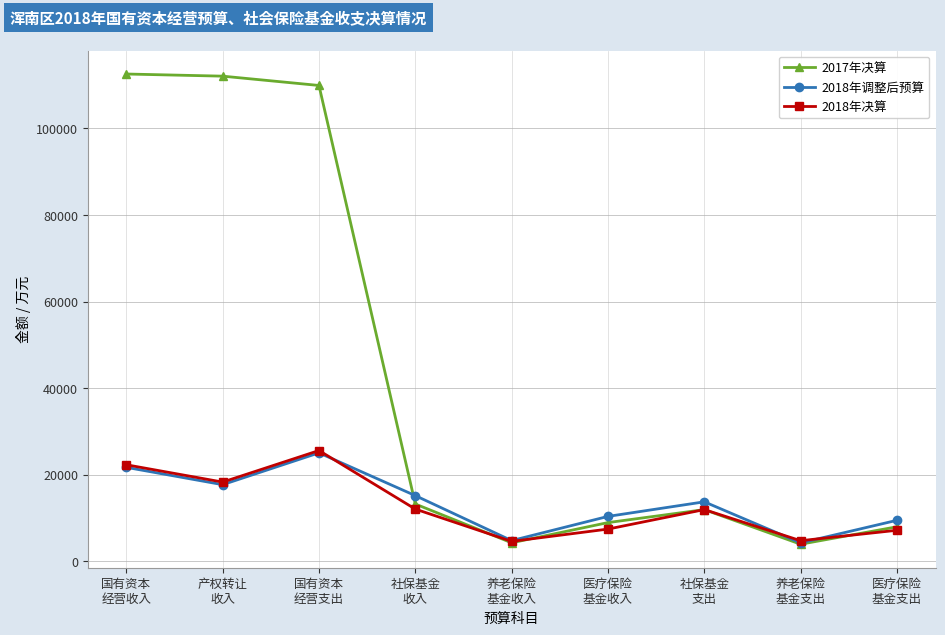

In 2017年决算, how many points are higher than both neighbors (excluding endpoints)?

1